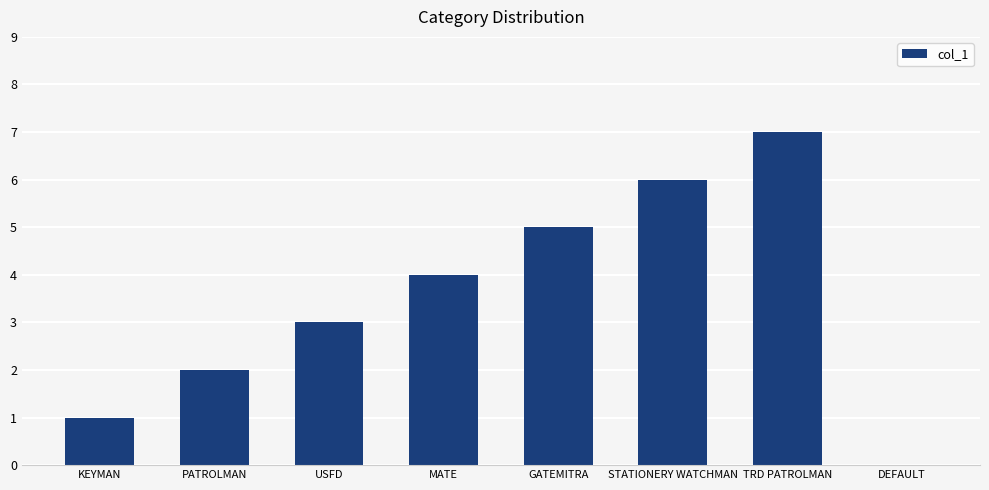

Reading left to right, what are all the values shown in this chart?

KEYMAN=1	PATROLMAN=2	USFD=3	MATE=4	GATEMITRA=5	STATIONERY WATCHMAN=6	TRD PATROLMAN=7	DEFAULT=0